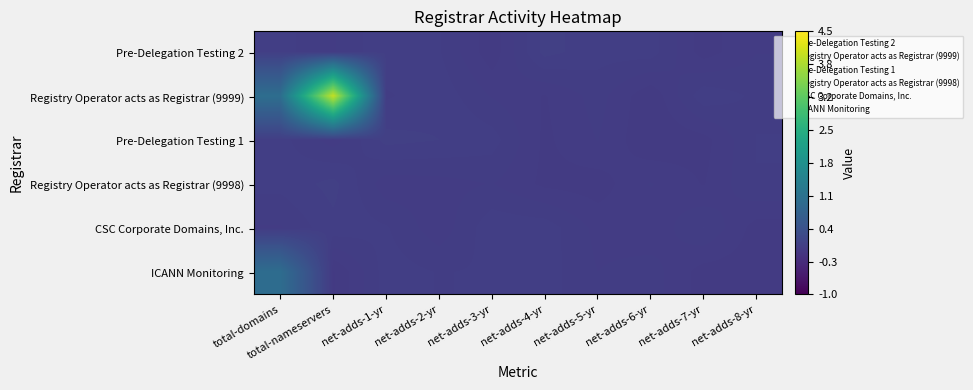

Reading left to right, list all the values displayed in this chart.

Pre-Delegation Testing 2: total-domains=0.0	total-nameservers=-0.0	net-adds-1-yr=0.0	net-adds-2-yr=0.0	net-adds-3-yr=-0.0	net-adds-4-yr=0.0	net-adds-5-yr=0.0	net-adds-6-yr=0.0	net-adds-7-yr=-0.0	net-adds-8-yr=-0.0
Registry Operator acts as Registrar (9999): total-domains=1.0	total-nameservers=4.0	net-adds-1-yr=0.0	net-adds-2-yr=0.0	net-adds-3-yr=-0.0	net-adds-4-yr=-0.0	net-adds-5-yr=0.0	net-adds-6-yr=-0.0	net-adds-7-yr=0.0	net-adds-8-yr=0.0
Pre-Delegation Testing 1: total-domains=0.0	total-nameservers=-0.0	net-adds-1-yr=0.0	net-adds-2-yr=0.0	net-adds-3-yr=0.0	net-adds-4-yr=-0.0	net-adds-5-yr=-0.0	net-adds-6-yr=-0.0	net-adds-7-yr=-0.0	net-adds-8-yr=0.0
Registry Operator acts as Registrar (9998): total-domains=0.0	total-nameservers=0.0	net-adds-1-yr=-0.0	net-adds-2-yr=-0.0	net-adds-3-yr=-0.0	net-adds-4-yr=-0.0	net-adds-5-yr=-0.0	net-adds-6-yr=-0.0	net-adds-7-yr=-0.0	net-adds-8-yr=0.0
CSC Corporate Domains, Inc.: total-domains=-0.0	total-nameservers=0.0	net-adds-1-yr=0.0	net-adds-2-yr=-0.0	net-adds-3-yr=0.0	net-adds-4-yr=0.0	net-adds-5-yr=-0.0	net-adds-6-yr=-0.0	net-adds-7-yr=0.0	net-adds-8-yr=-0.0
ICANN Monitoring: total-domains=1.0	total-nameservers=-0.0	net-adds-1-yr=0.0	net-adds-2-yr=0.0	net-adds-3-yr=0.0	net-adds-4-yr=0.0	net-adds-5-yr=-0.0	net-adds-6-yr=0.0	net-adds-7-yr=-0.0	net-adds-8-yr=-0.0